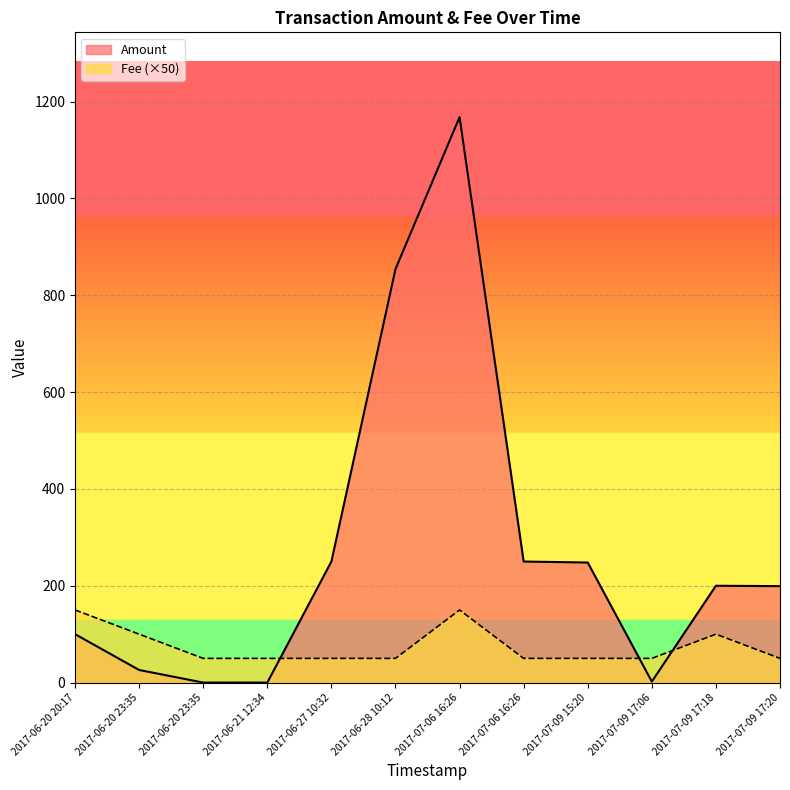

At how many categories does at least one series exceed 1143?

1